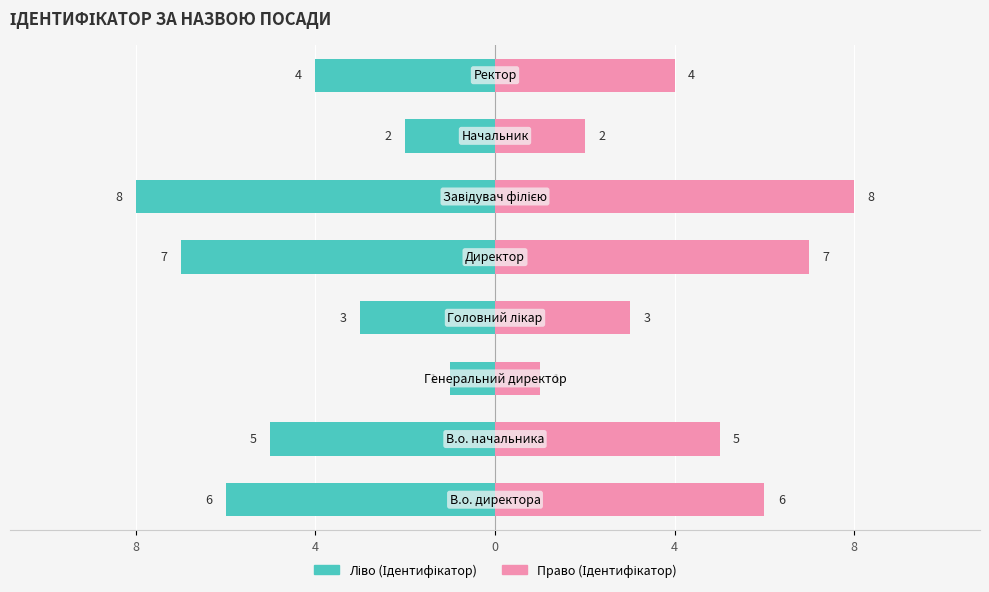

What is the highest value of the Ідентифікатор (право) series?

8